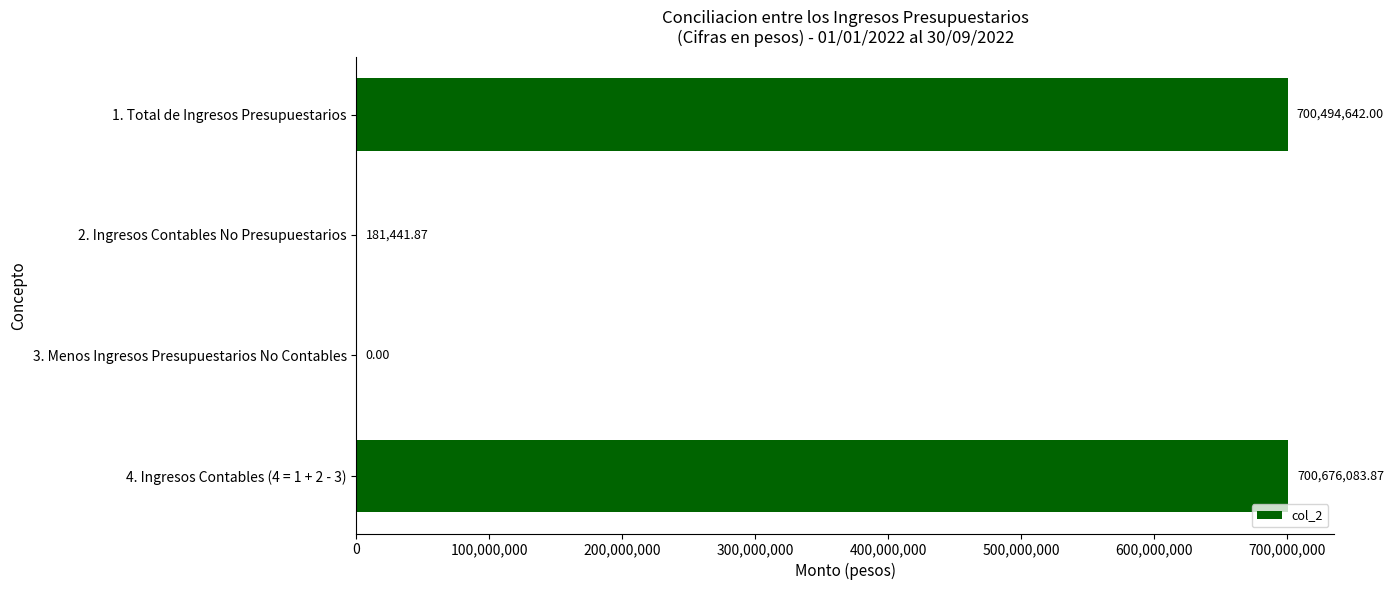

What is the sum of the values at 4. Ingresos Contables (4 = 1 + 2 - 3) and 2. Ingresos Contables No Presupuestarios?

700857525.7